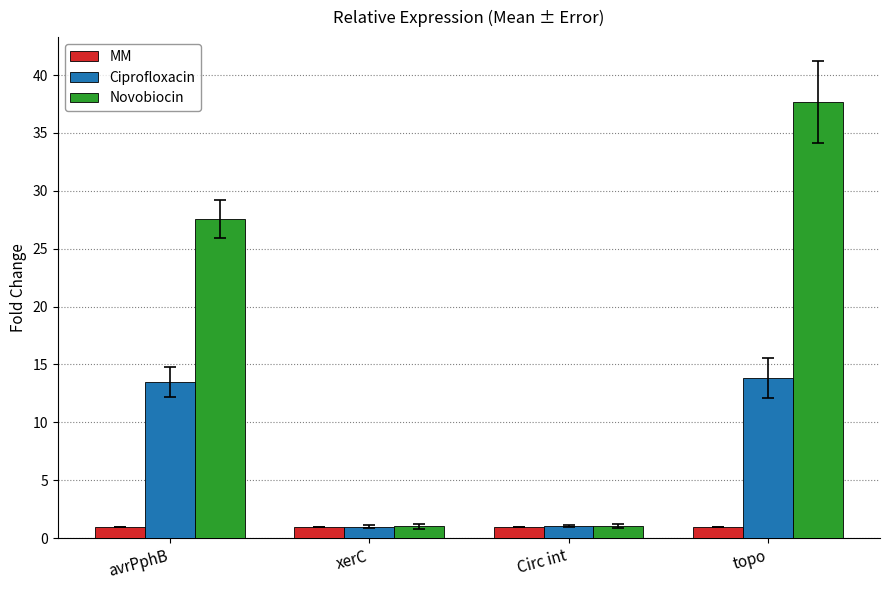

True or false: Ciprofloxacin has a value of 13.8 at topo.

True